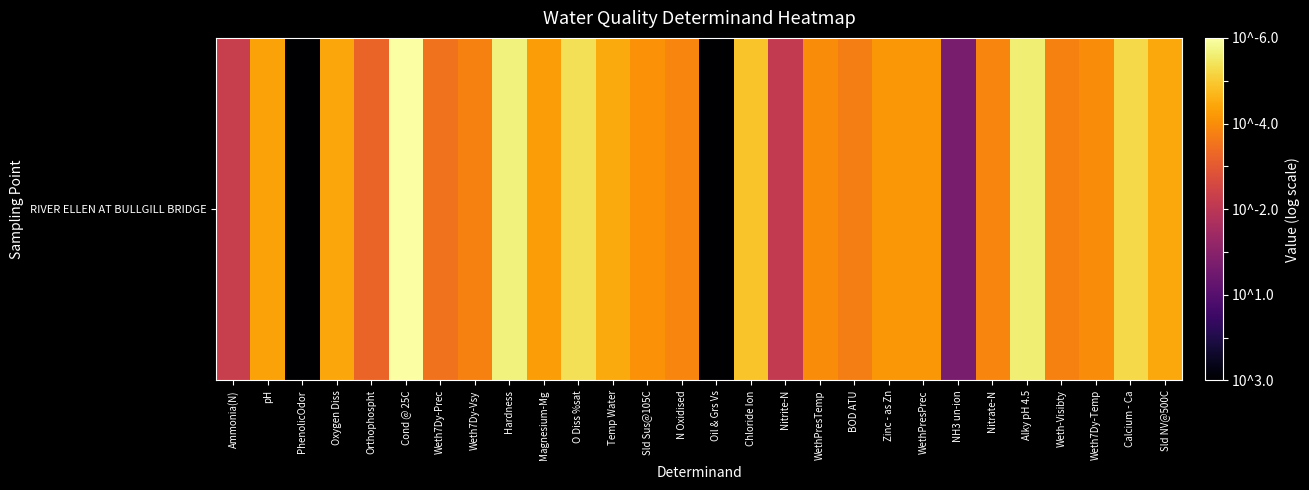

Which category has the highest value across all series?

Cond @ 25C